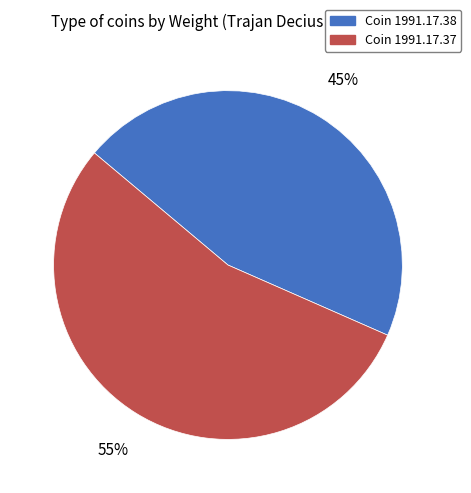

The Coin 1991.17.37 slice represents 47% of the pie. True or false?

False